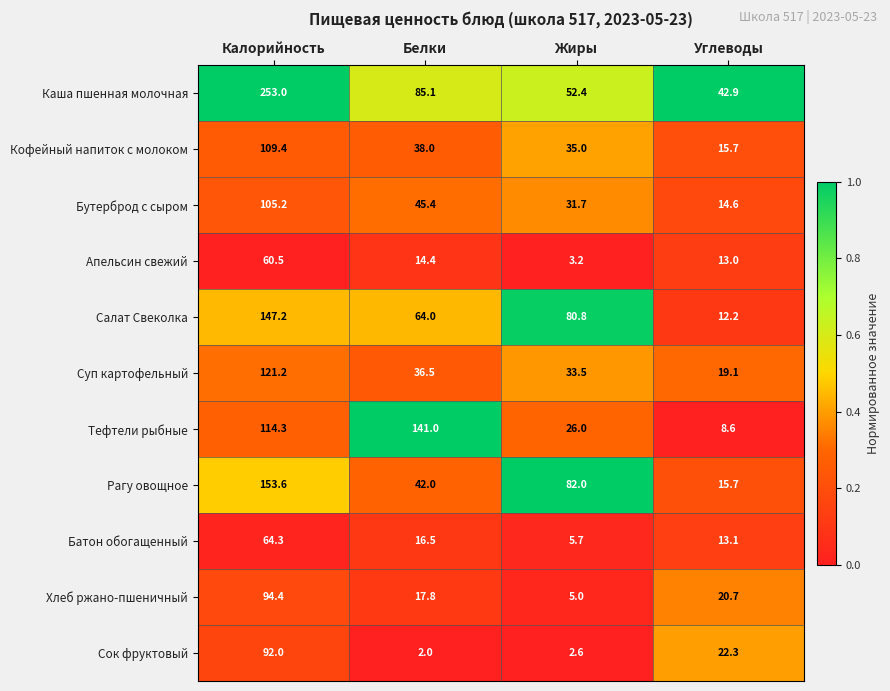

What is the spread (max minus min) of values at Калорийность?

192.5